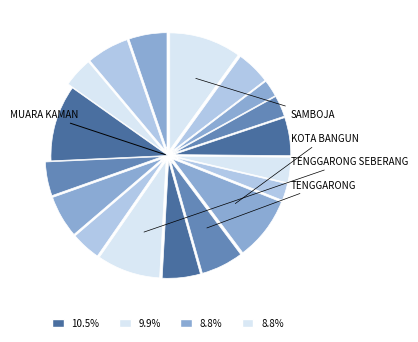

How many slices are in this pie chart?

18